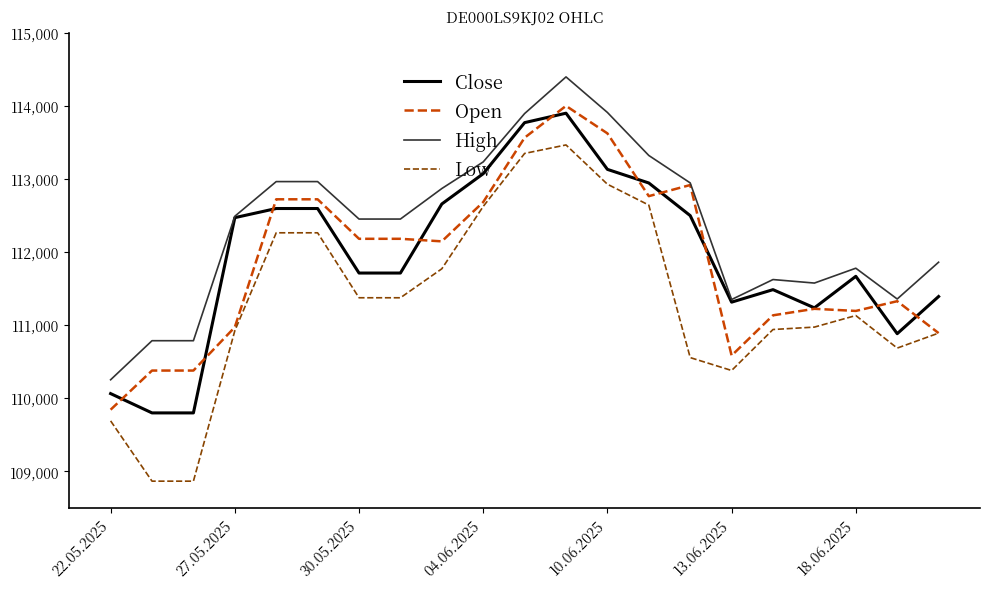

True or false: Low and High intersect in this chart.

False